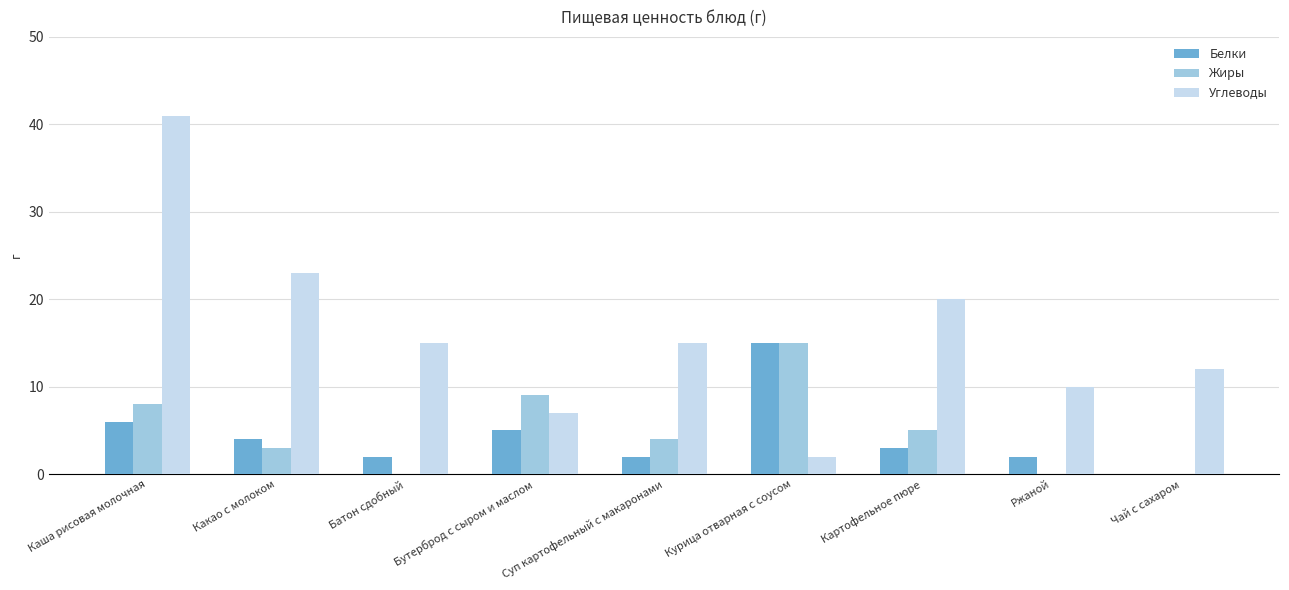

At which category is the sum across all series the highest?

Каша рисовая молочная